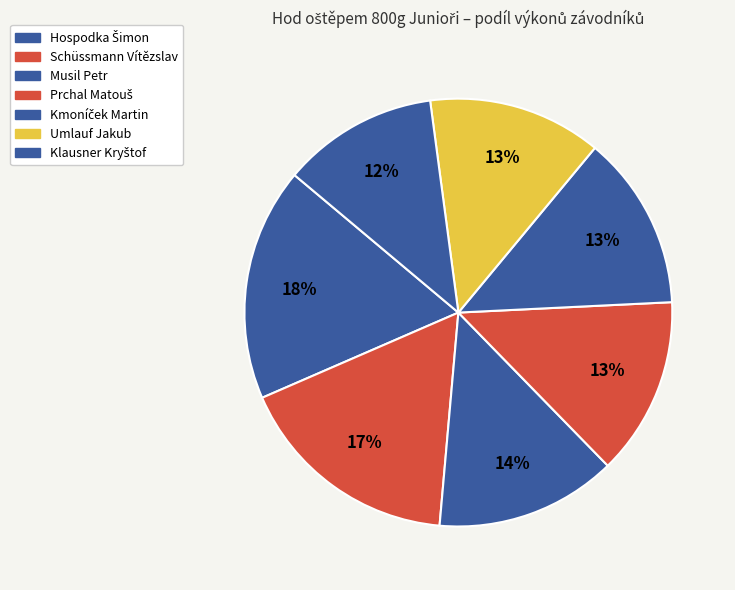

To the nearest percent, what is the difference between the Klausner Kryštof and Musil Petr slice percentages?

2%